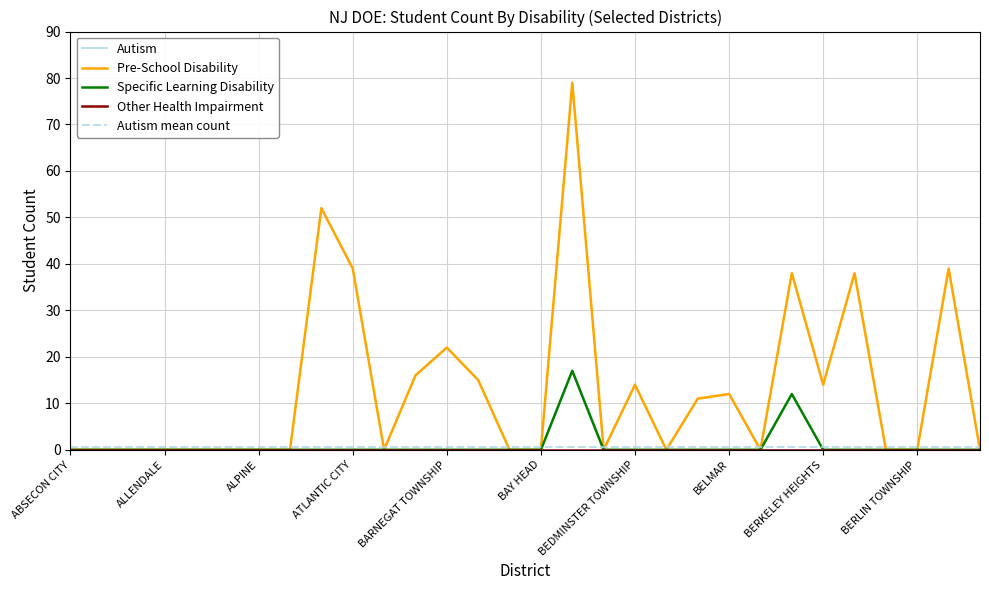

True or false: Autism and Specific Learning Disability intersect in this chart.

False